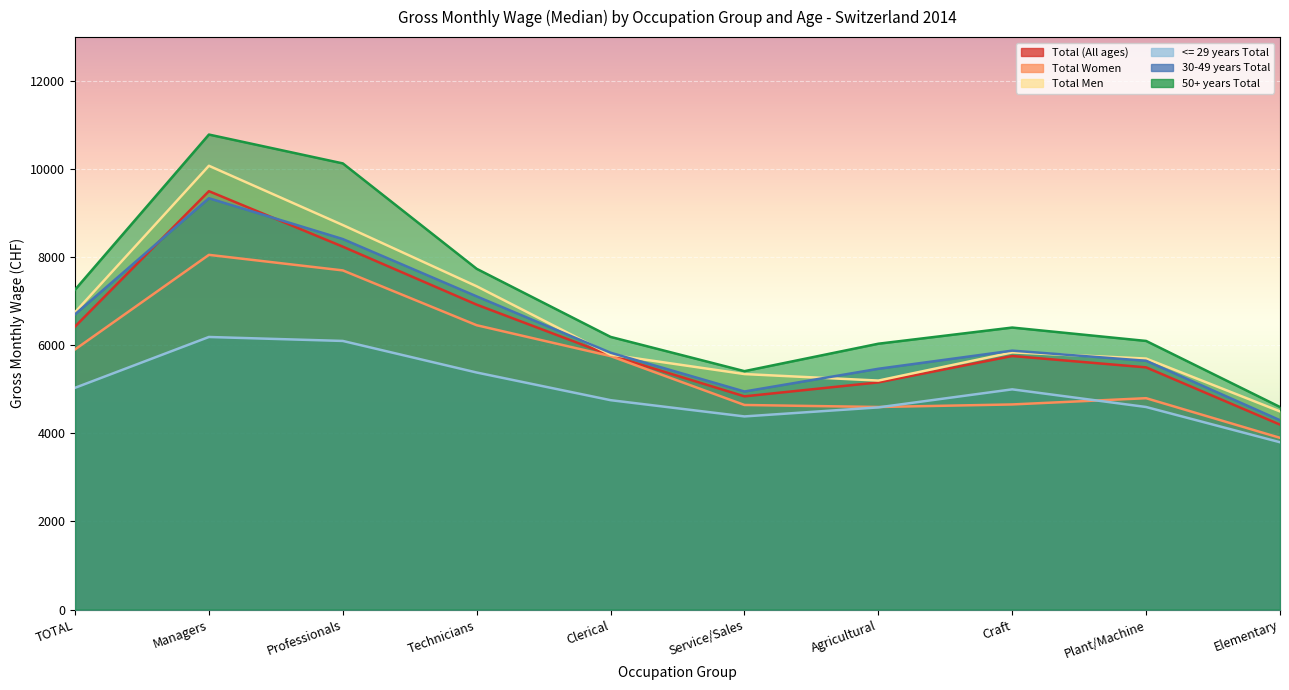

True or false: Total (All ages) has a value of 6924 at Technicians.

True